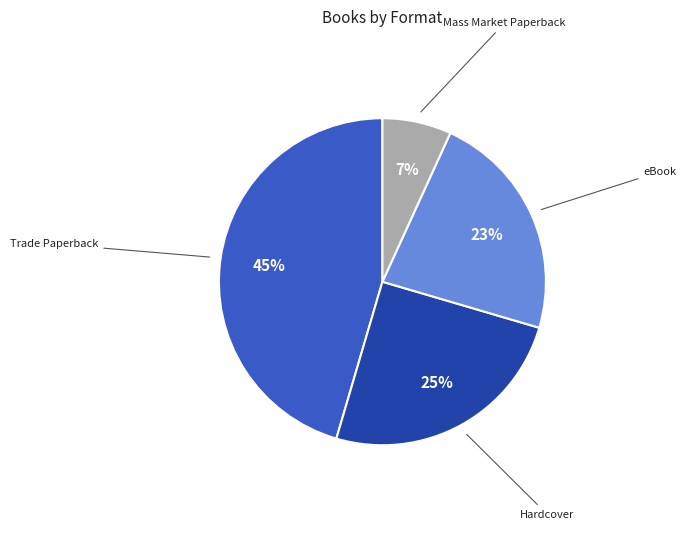

Count the number of slices in the pie.

4